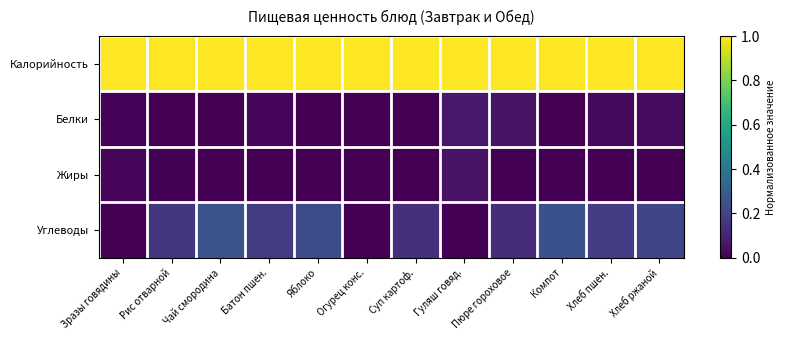

What is the spread (max minus min) of values at Чай смородина?

1.0